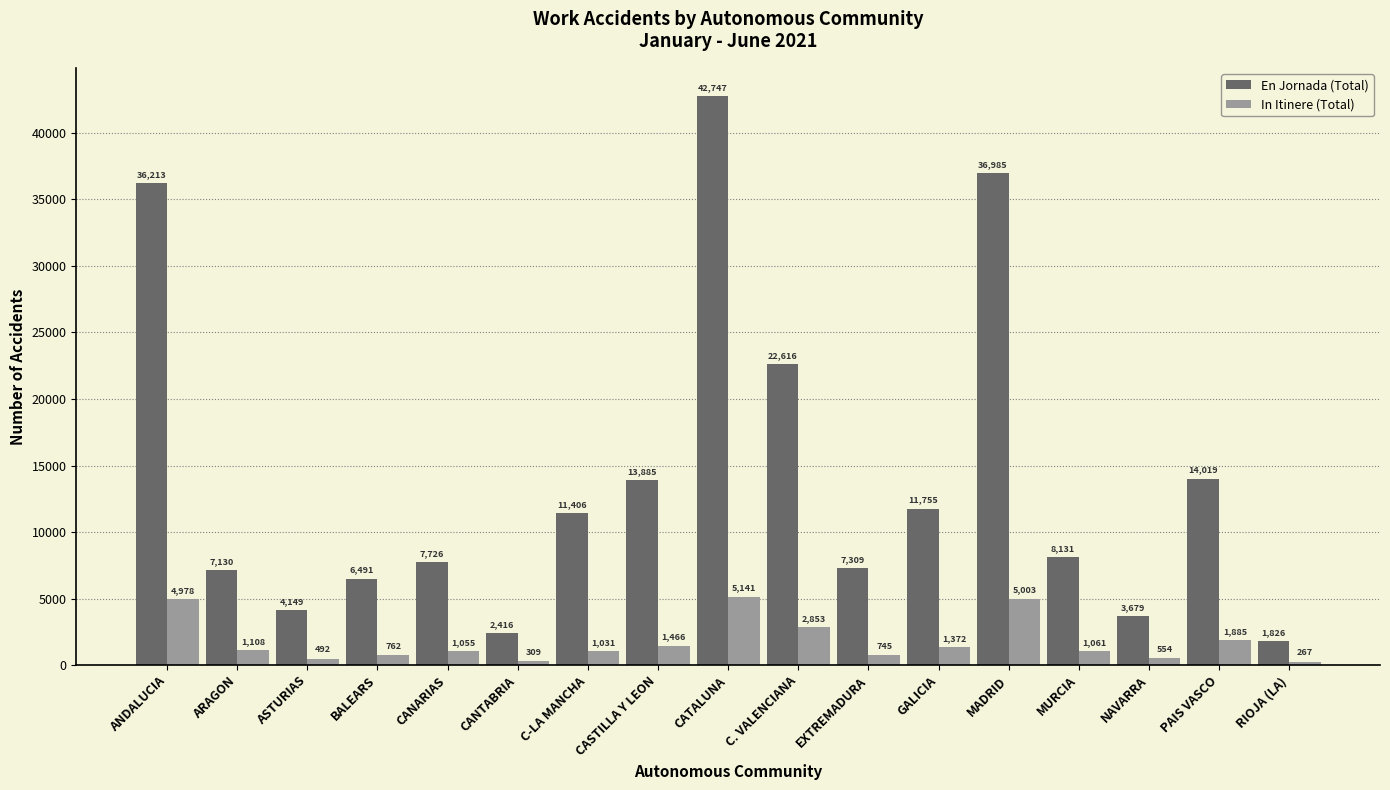

Rank the series by their average value, from lowest to highest.

In Itinere (Total), En Jornada (Total)